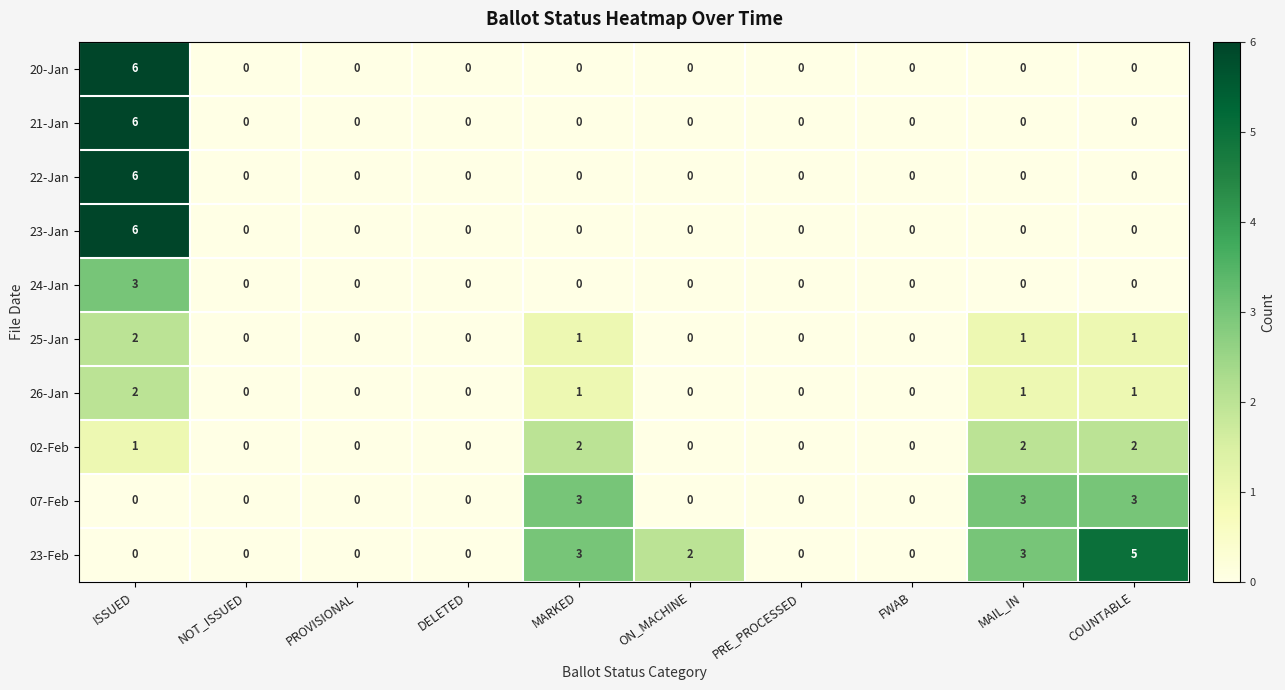

True or false: 20-Jan has a value of 0 at MAIL_IN.

True